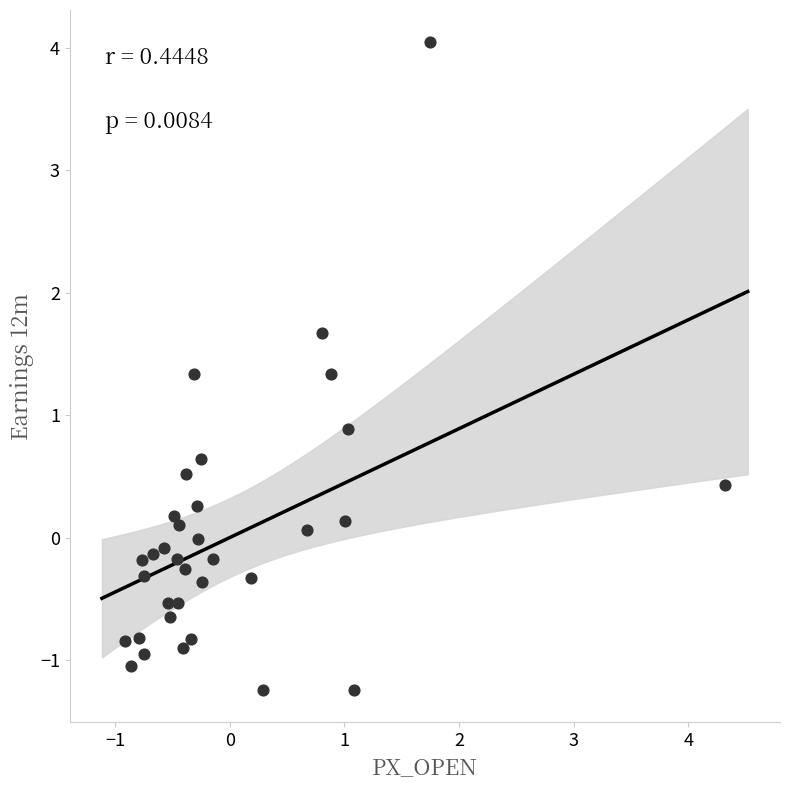

What is the range of X values (max minus min)?

5.2